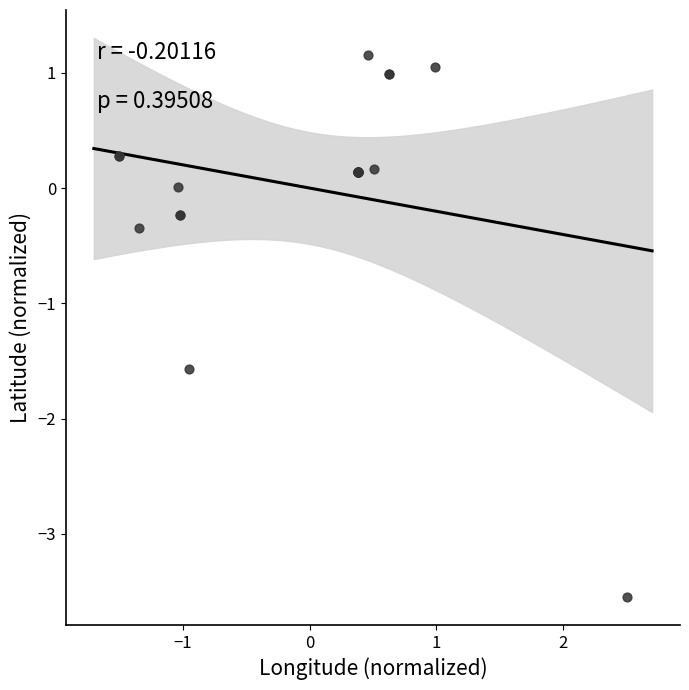

What Y value in the scatter plot is closest to -1?

-1.6